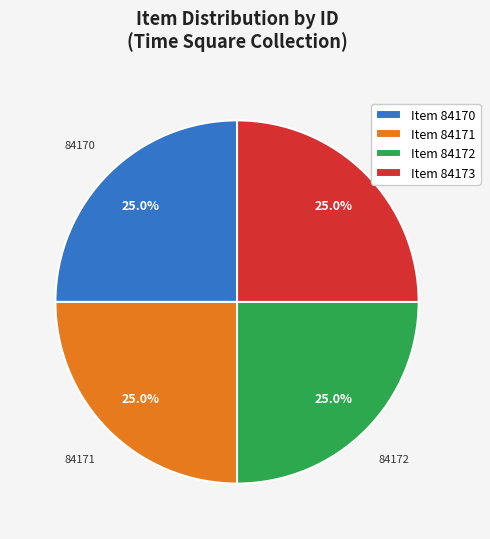

Is there a majority slice in this chart?

No